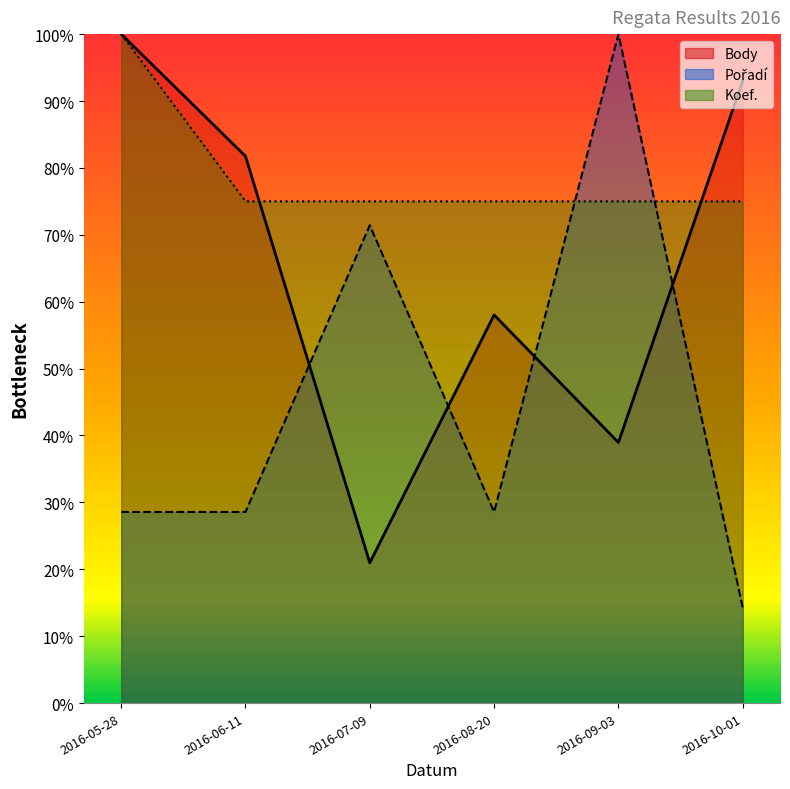

True or false: Koef. has a value of 0.8 at 2016-10-01.

True